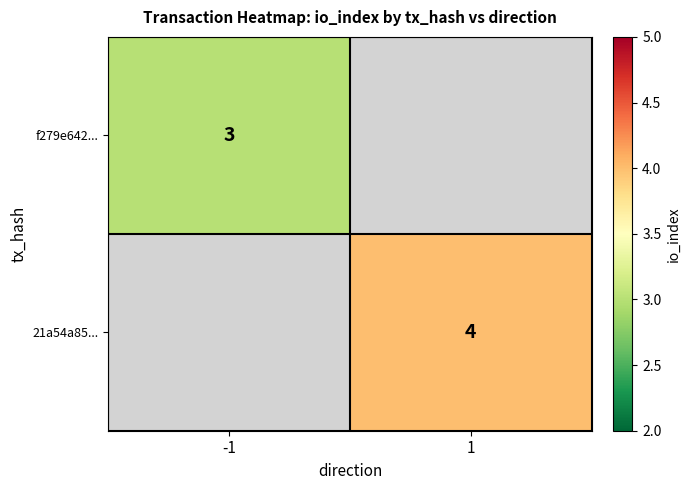

Is the value of 21a54a85... at 1 greater than the value of f279e642... at -1?

Yes